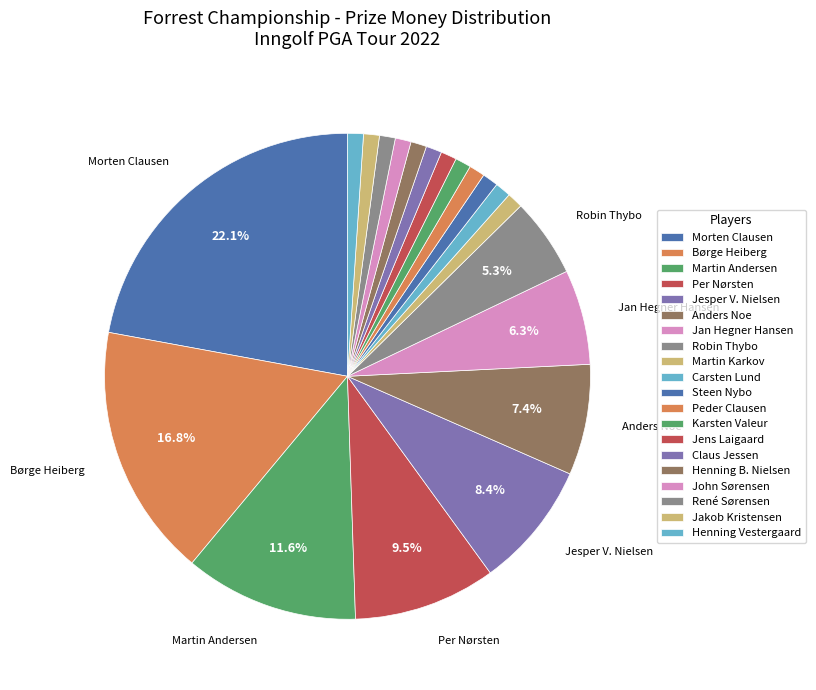

Does any single category account for the majority?

No